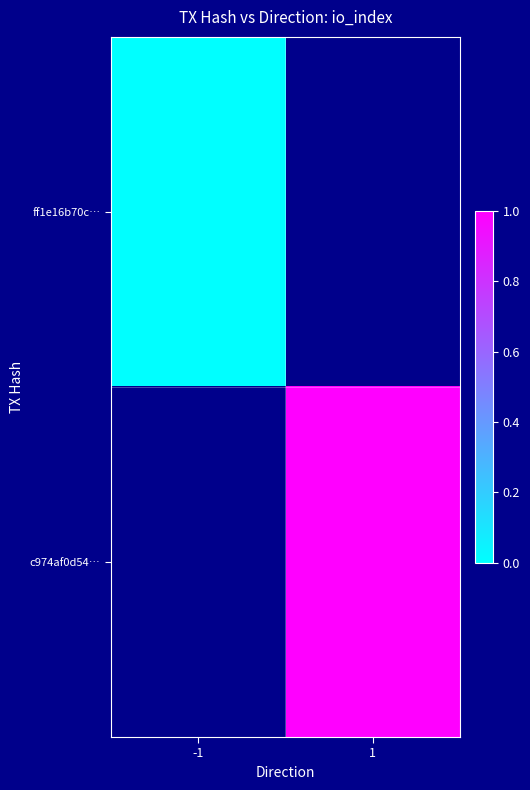

Where is ff1e16b70c… nearest to the value 0?

-1